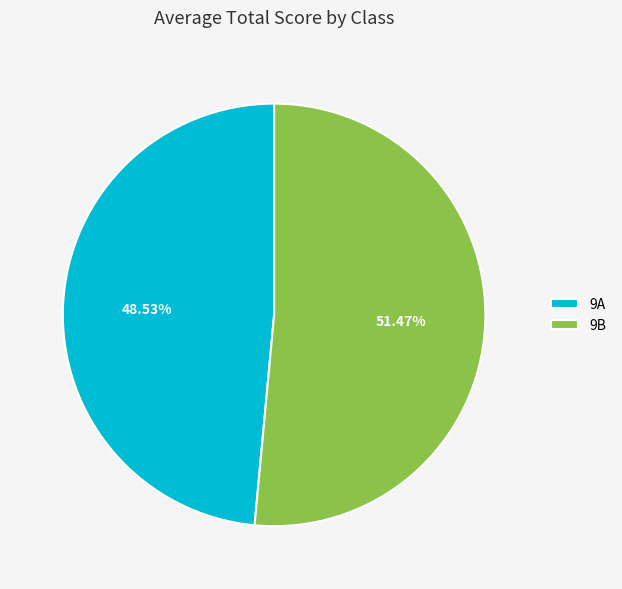

Is the sum of 9B and 9A greater than half?

Yes